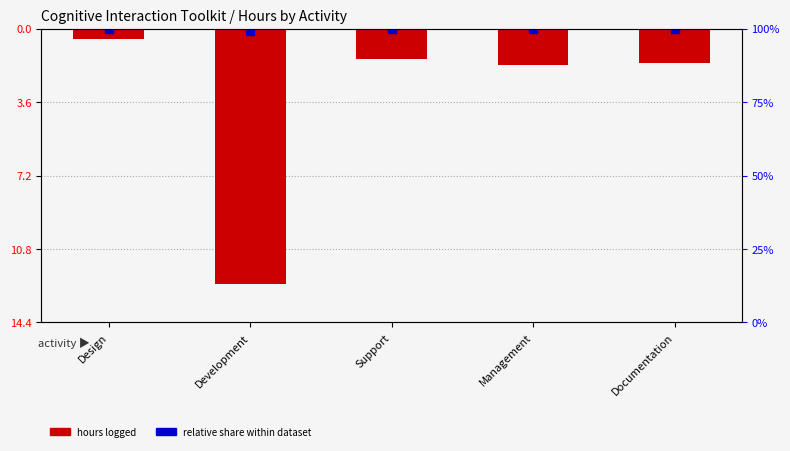

At how many categories does at least one series exceed -3?

5